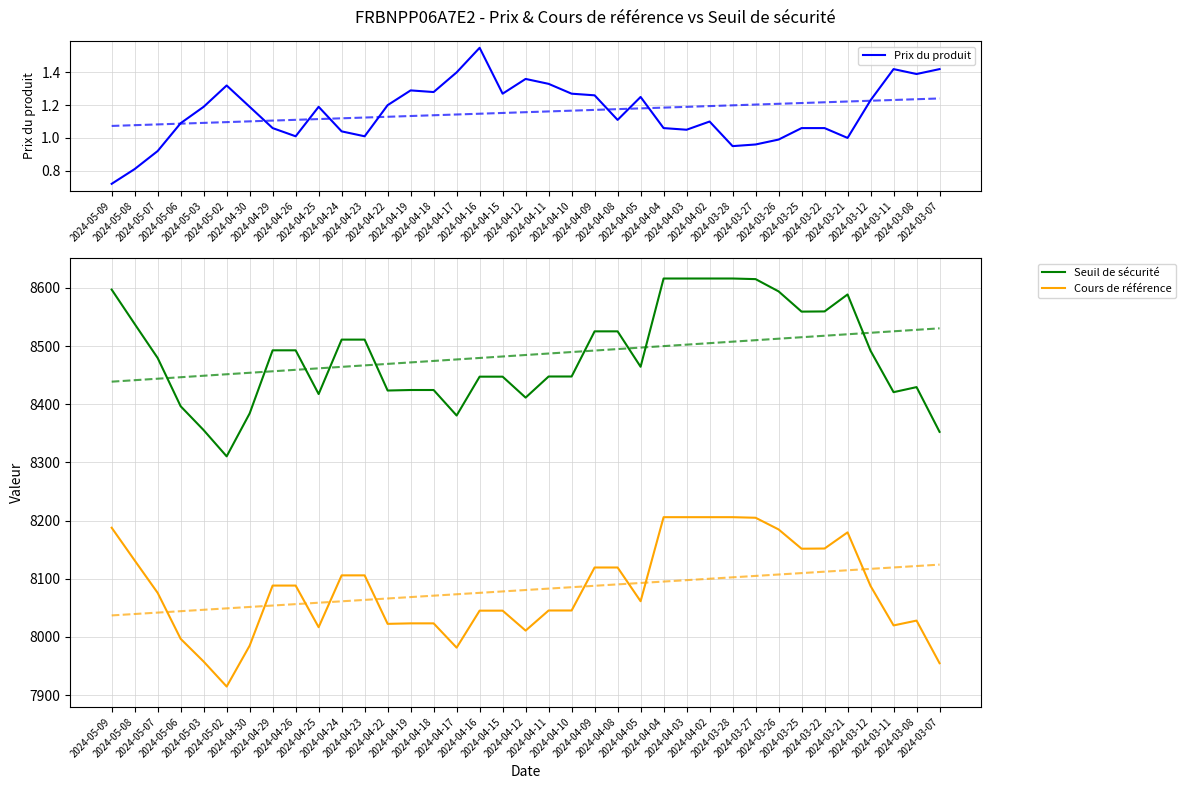

True or false: Cours de référence and Prix du produit cross at least once.

False